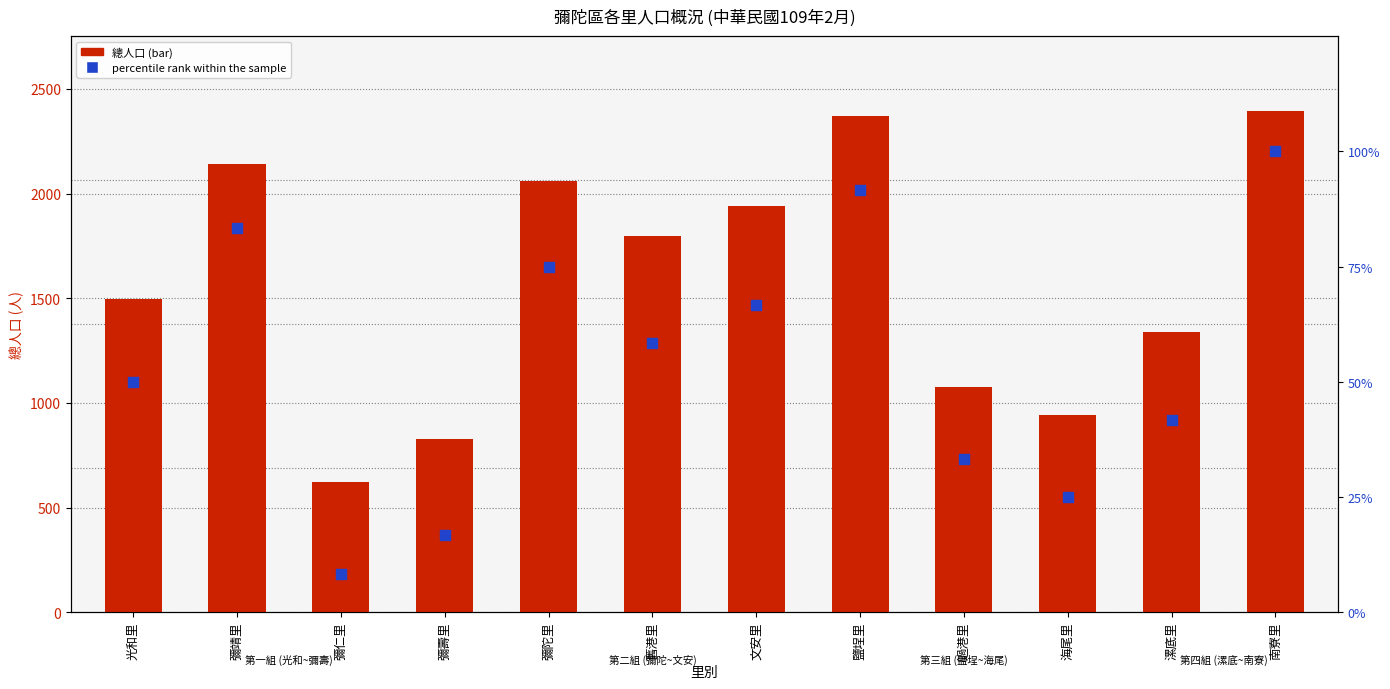

Which series contains the lowest Y value?

percentile rank within the sample